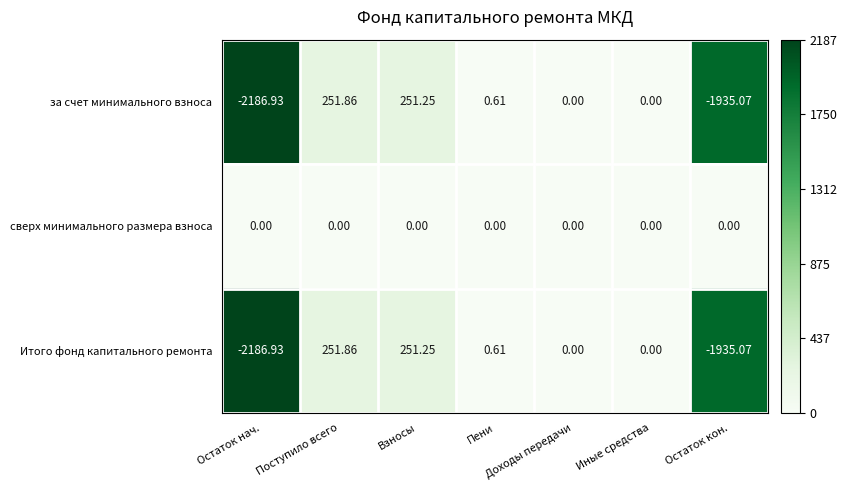

Which category has the highest value across all series?

Поступило всего